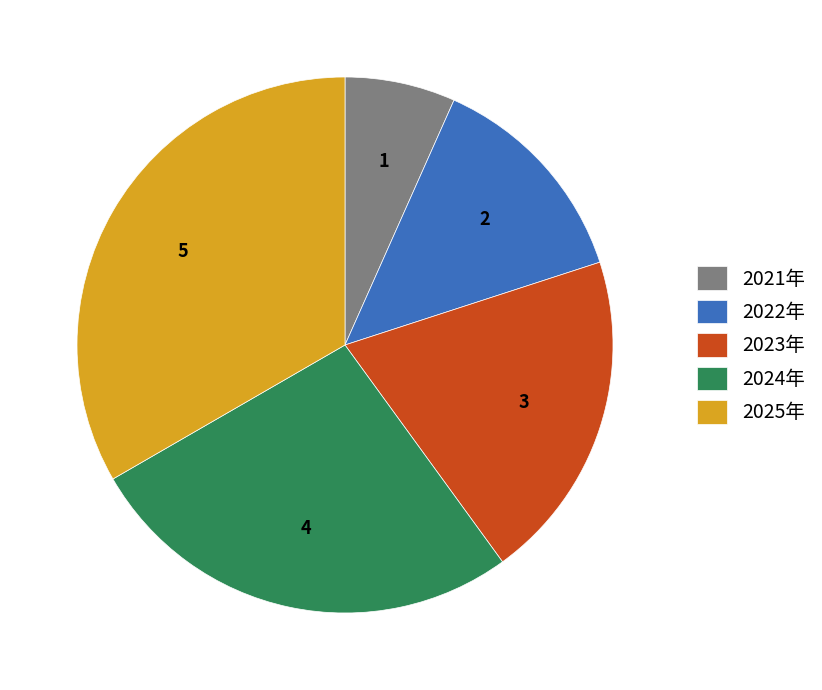

How many slices are in this pie chart?

5